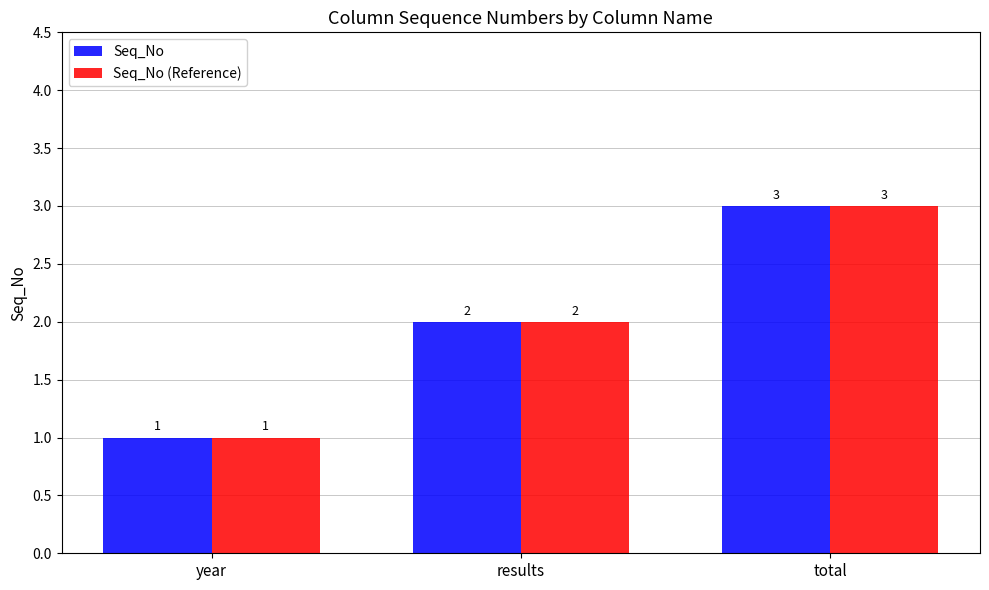

Reading left to right, transcribe all the data shown in this chart.

Seq_No: year=1	results=2	total=3
Seq_No (Reference): year=1	results=2	total=3